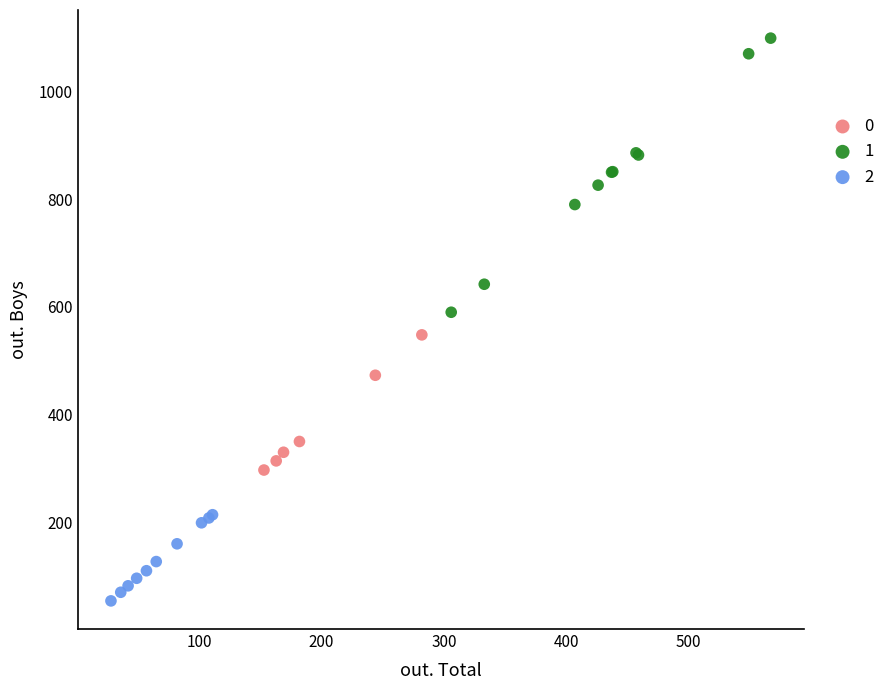

Which series has the largest Y range (max minus min)?

1